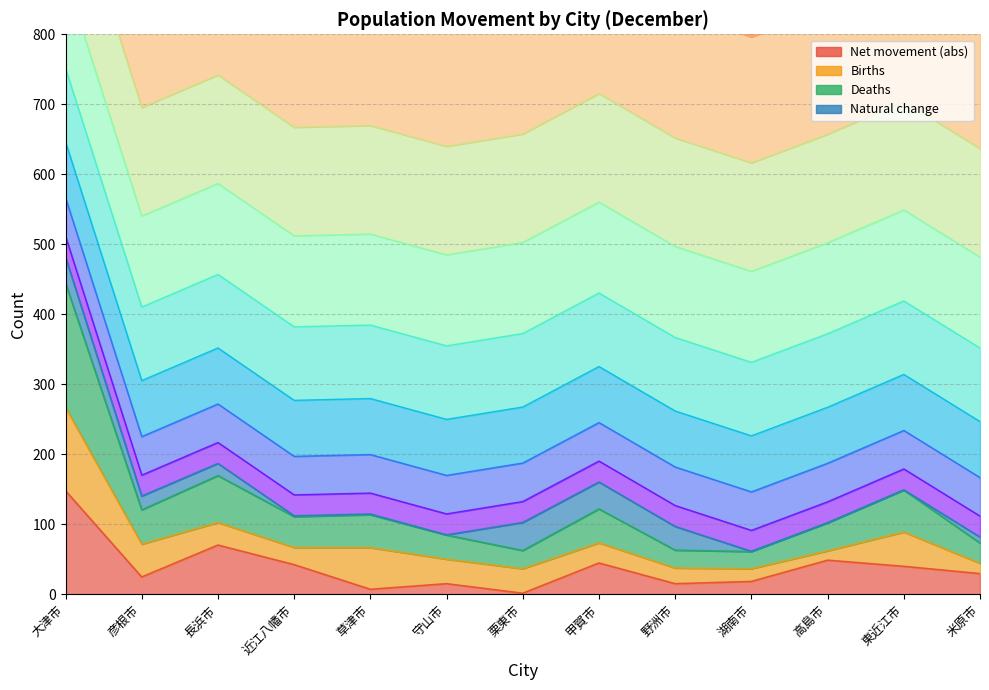

How many interior local peaks does the 実増減総数 series have?

4